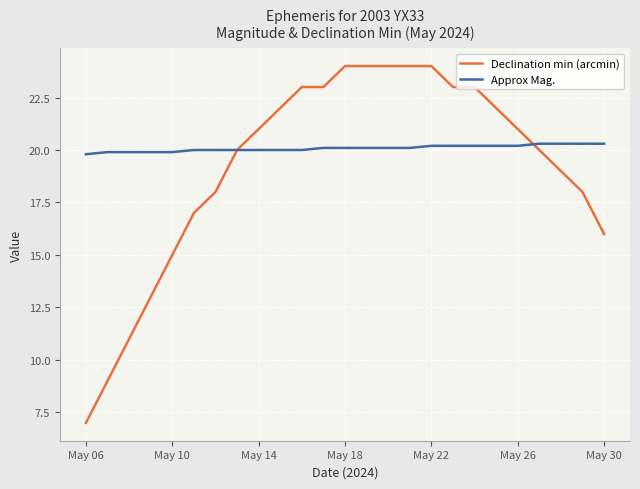

Which series has the largest range (max minus min)?

Declination min (arcmin)